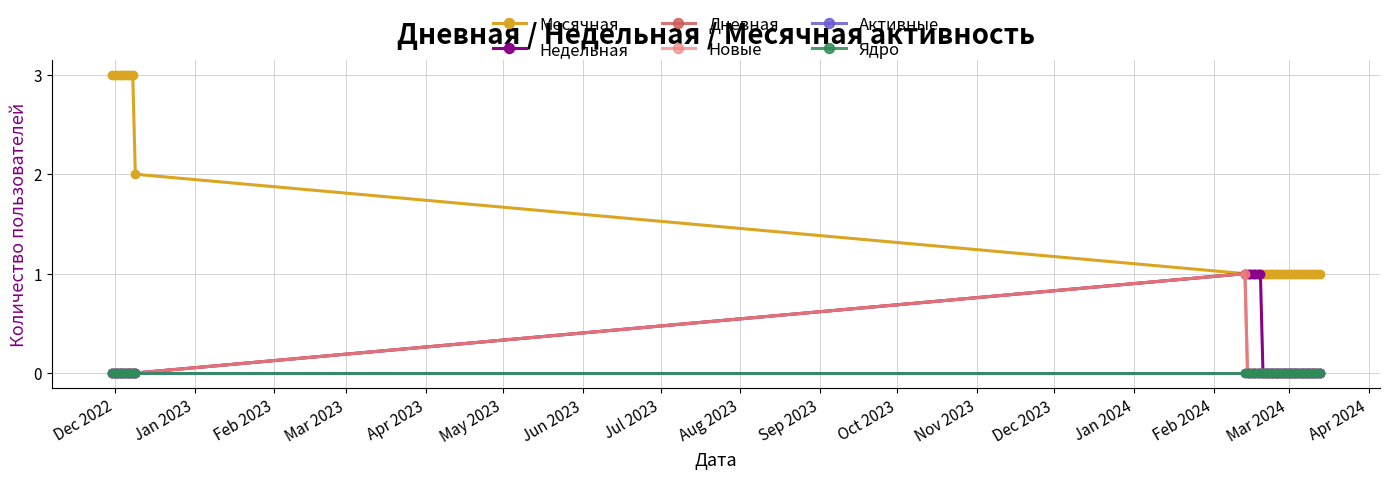

Which series has the largest total across all categories?

Месячная